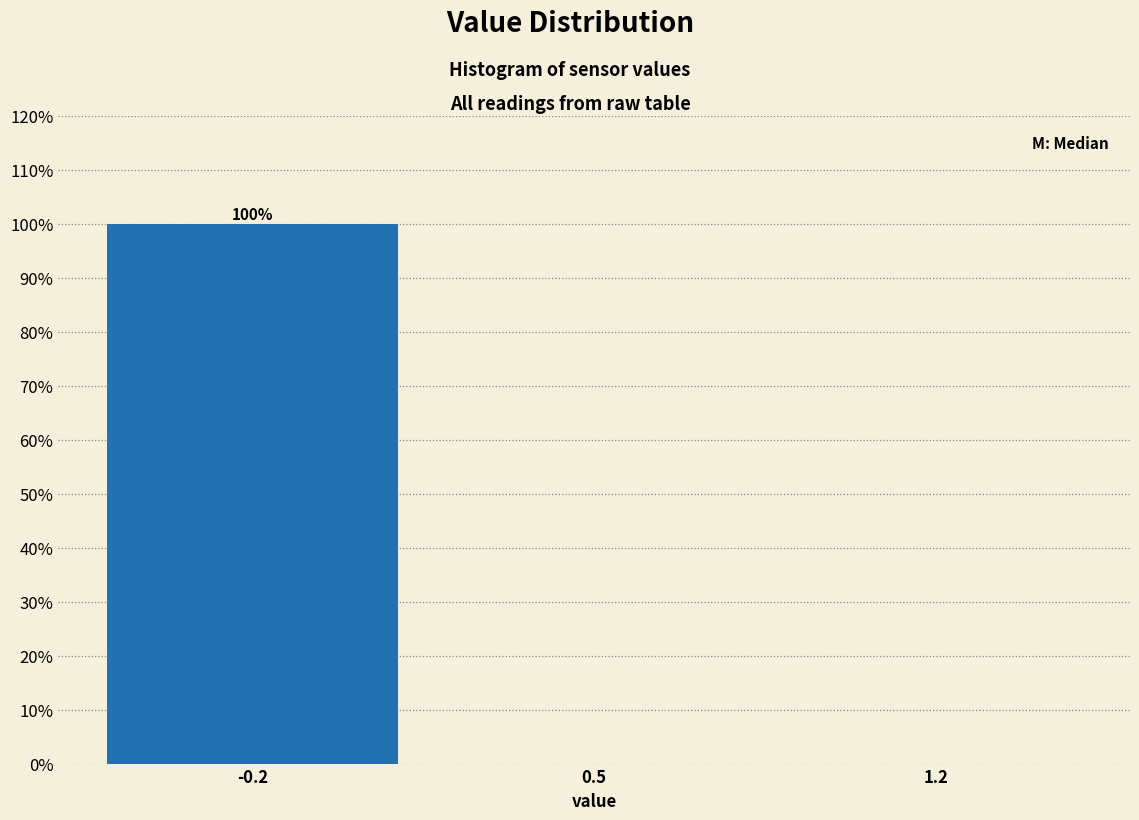

Reading left to right, what are all the values shown in this chart?

-0.2=100	0.5=0	1.2=0